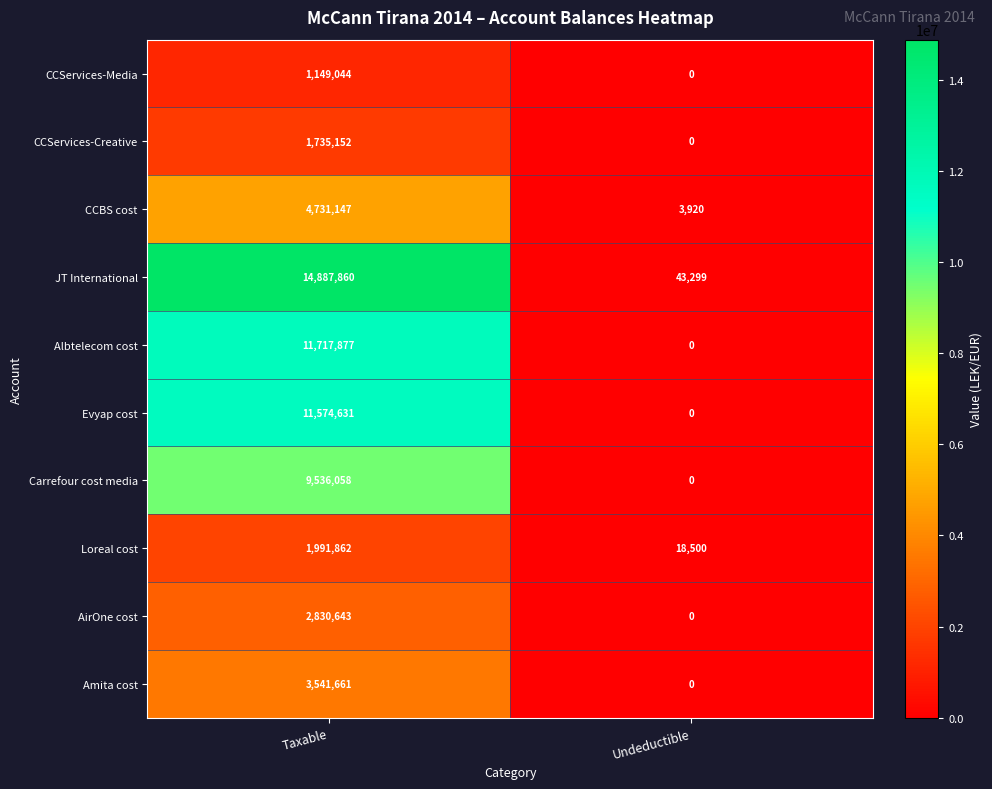

Between Taxable and Undeductible, which series saw the biggest shift?

JT International